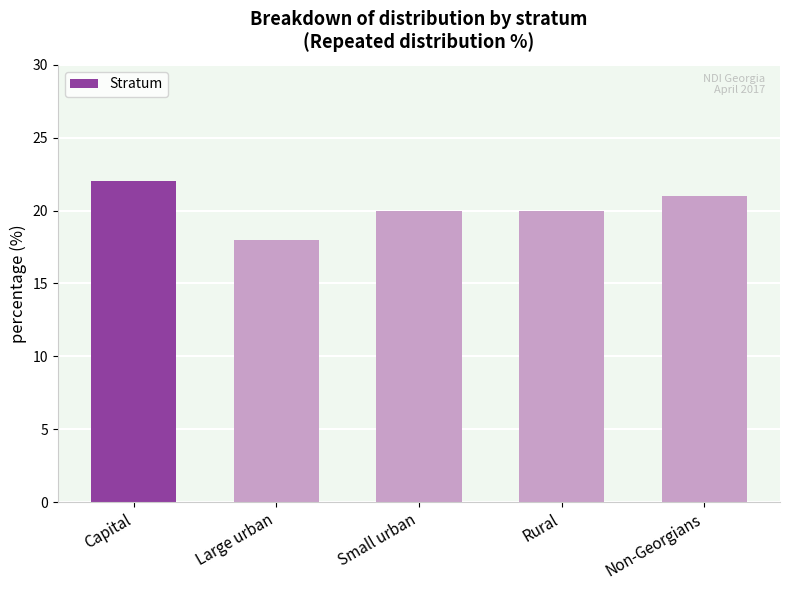

Count the values in the range 20 to 21.

3